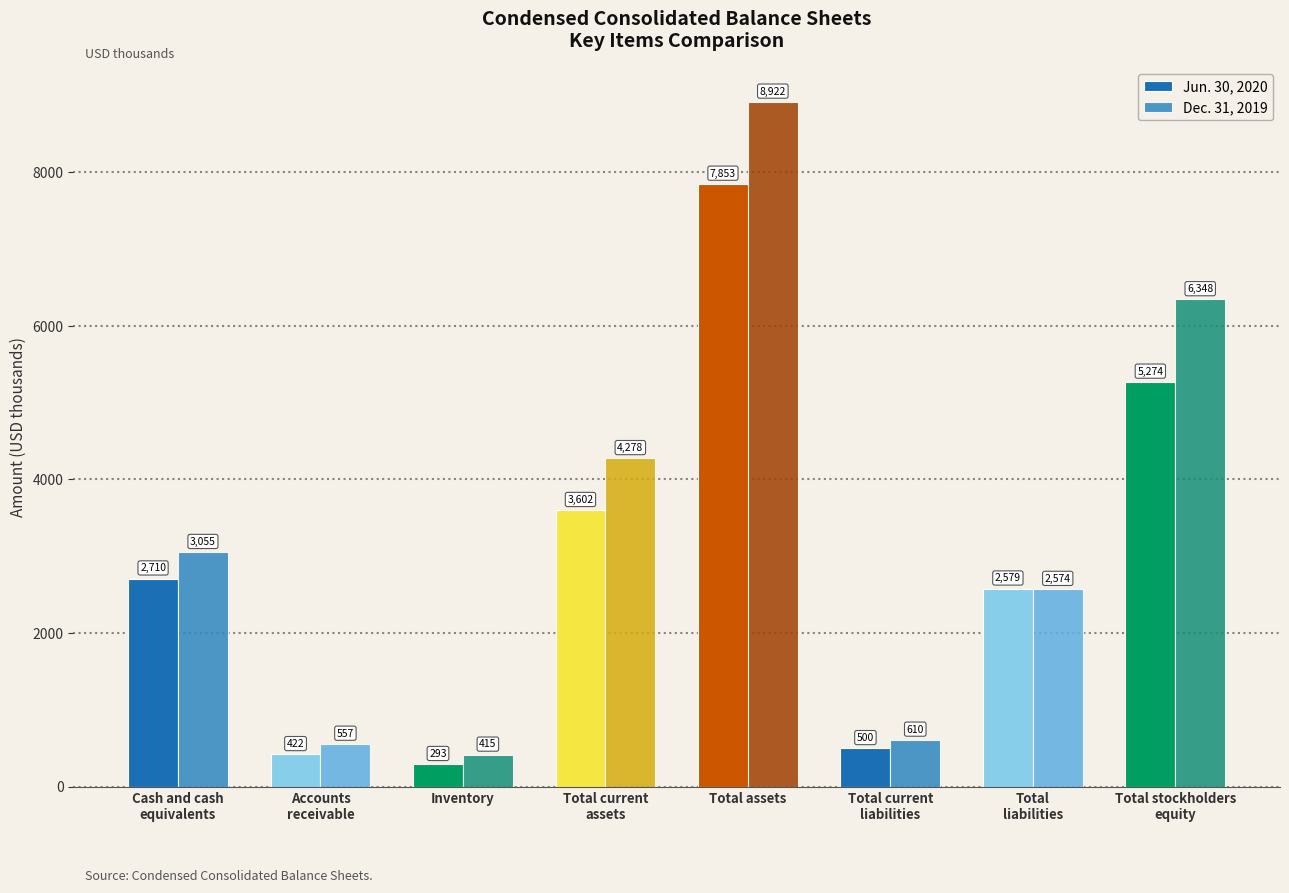

Between Cash and cash
equivalents and Total current
liabilities, which is larger?

Cash and cash
equivalents